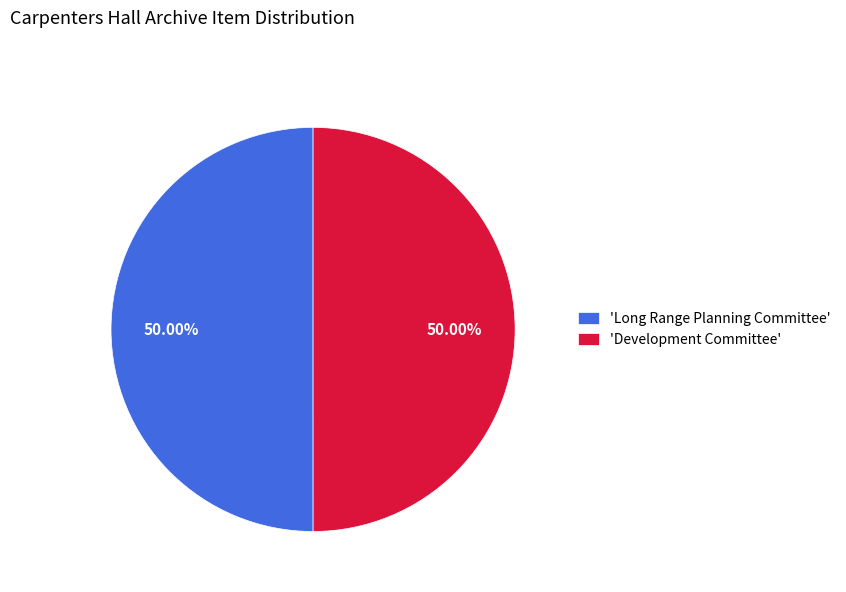

Combined, do 'Long Range Planning Committee' and 'Development Committee' account for over 50%?

Yes